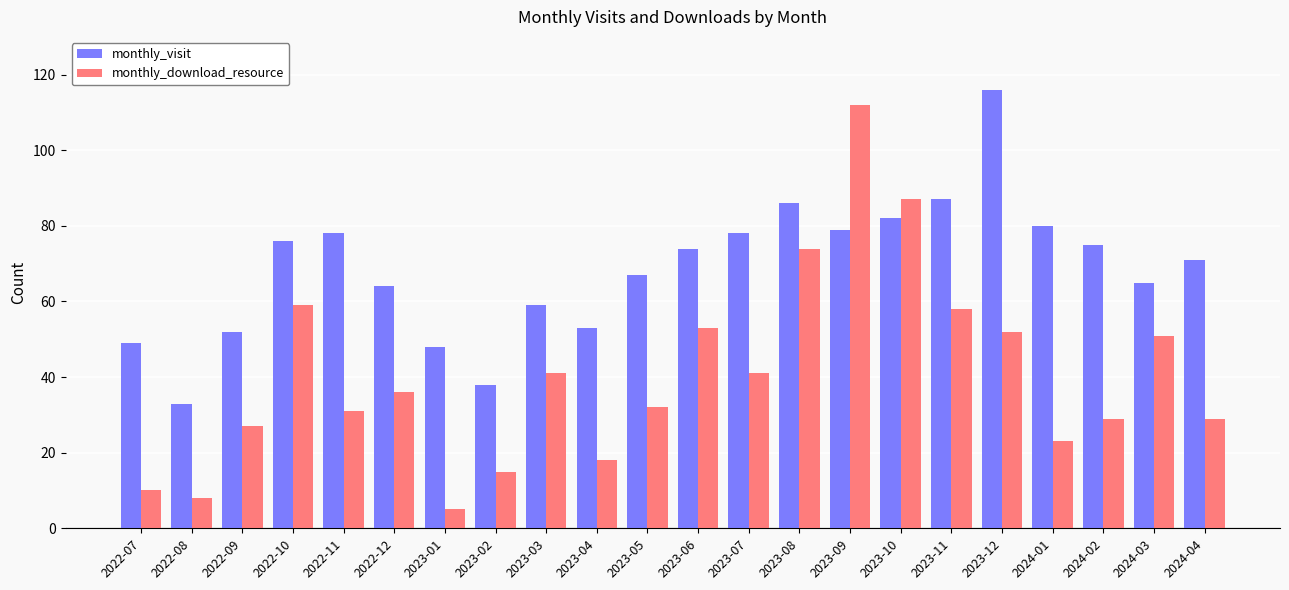

Between 2022-08 and 2022-11, which series saw the biggest shift?

monthly_visit